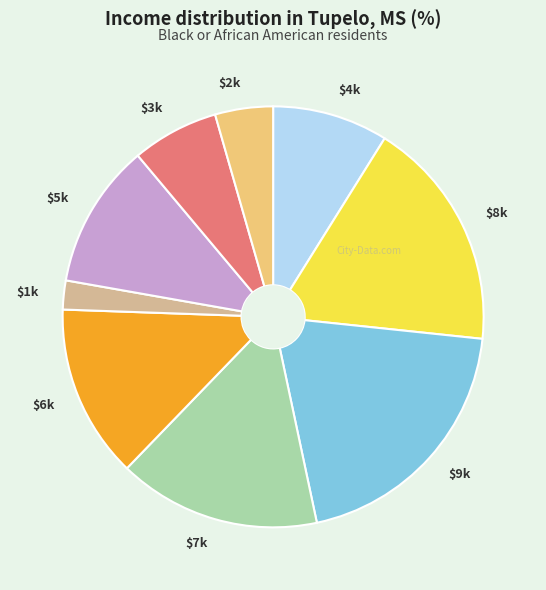

The $7k slice represents 28% of the pie. True or false?

False